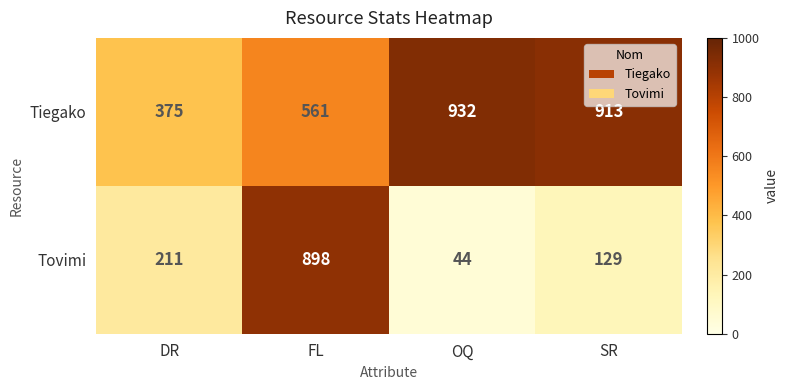

Reading left to right, transcribe all the data shown in this chart.

Tiegako: 375	561	932	913
Tovimi: 211	898	44	129